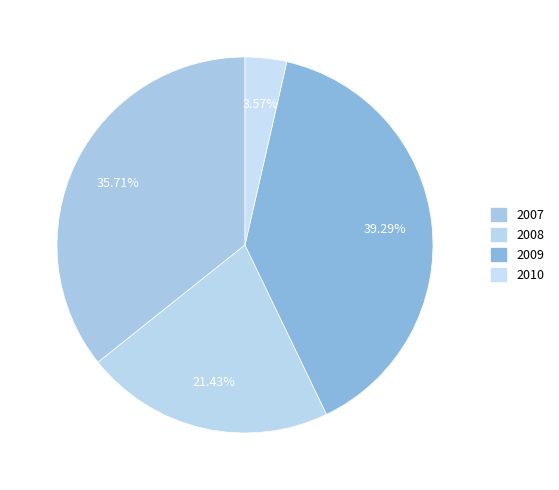

To the nearest percent, what percentage of the pie is 2007?

36%